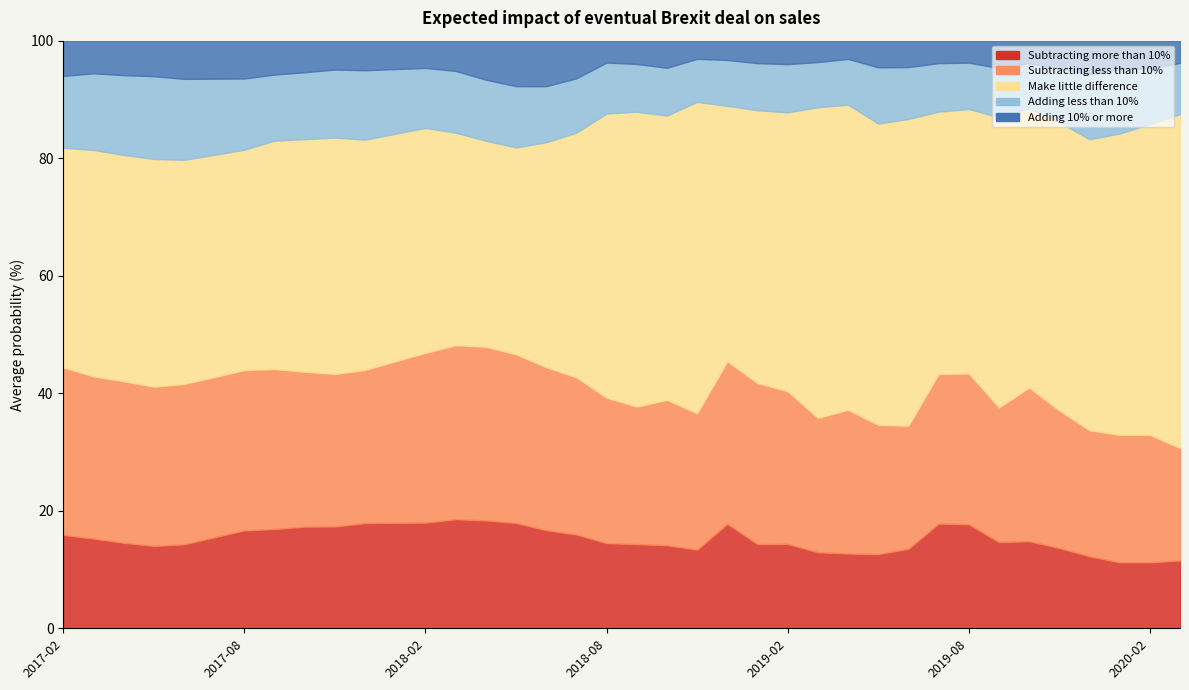

What is the maximum value for Subtracting more than 10%?

18.6